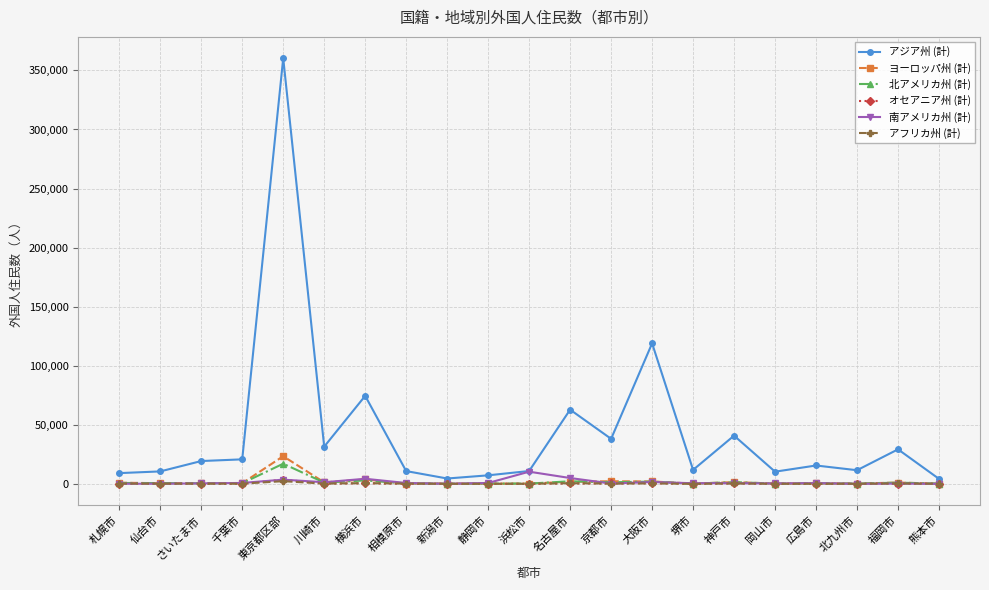

At which label is アジア州 (計) closest to 182298?

大阪市